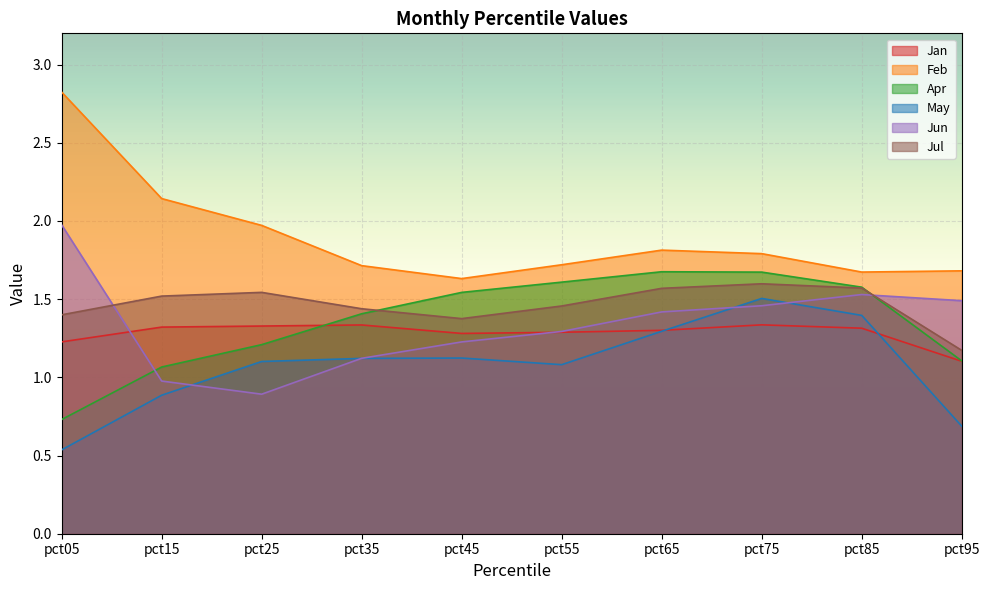

Reading left to right, list all the values displayed in this chart.

Jan: 1.2	1.3	1.3	1.3	1.3	1.3	1.3	1.3	1.3	1.1
Feb: 2.8	2.1	2.0	1.7	1.6	1.7	1.8	1.8	1.7	1.7
Apr: 0.7	1.1	1.2	1.4	1.5	1.6	1.7	1.7	1.6	1.1
May: 0.5	0.9	1.1	1.1	1.1	1.1	1.3	1.5	1.4	0.7
Jun: 2.0	1.0	0.9	1.1	1.2	1.3	1.4	1.5	1.5	1.5
Jul: 1.4	1.5	1.5	1.4	1.4	1.5	1.6	1.6	1.6	1.2